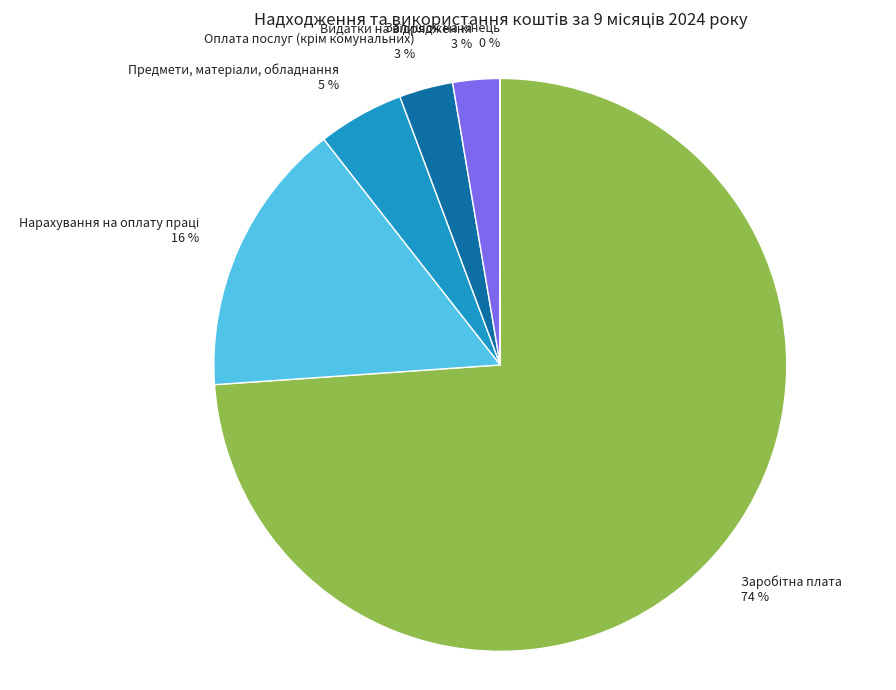

Is there a majority slice in this chart?

Yes